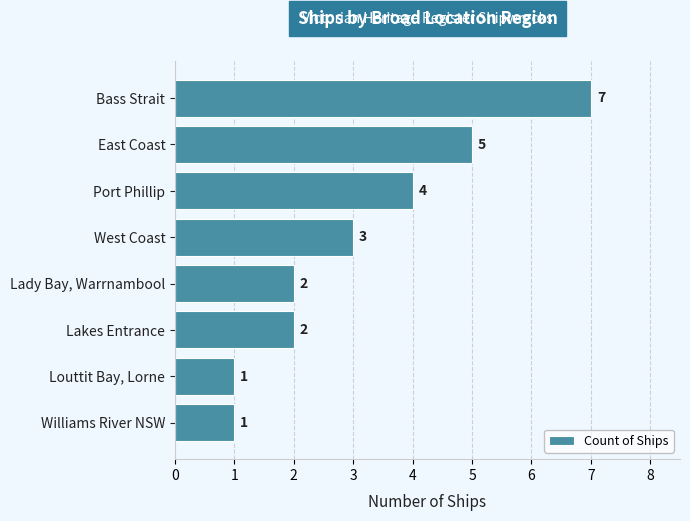

Does the chart contain any negative values?

No